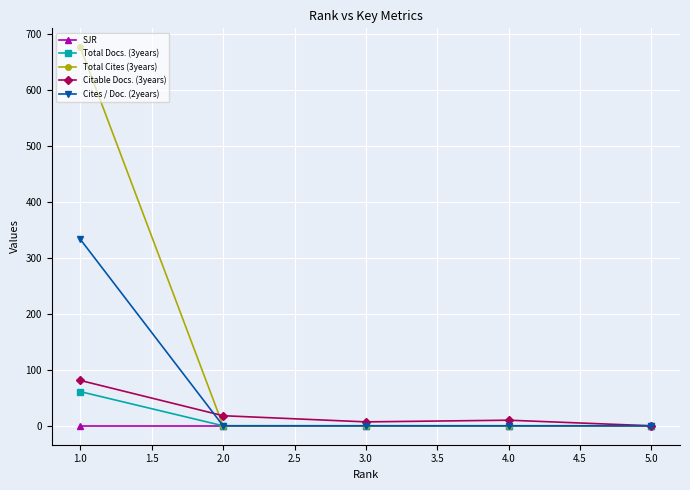

Which series has the widest spread of values?

Total Cites (3years)